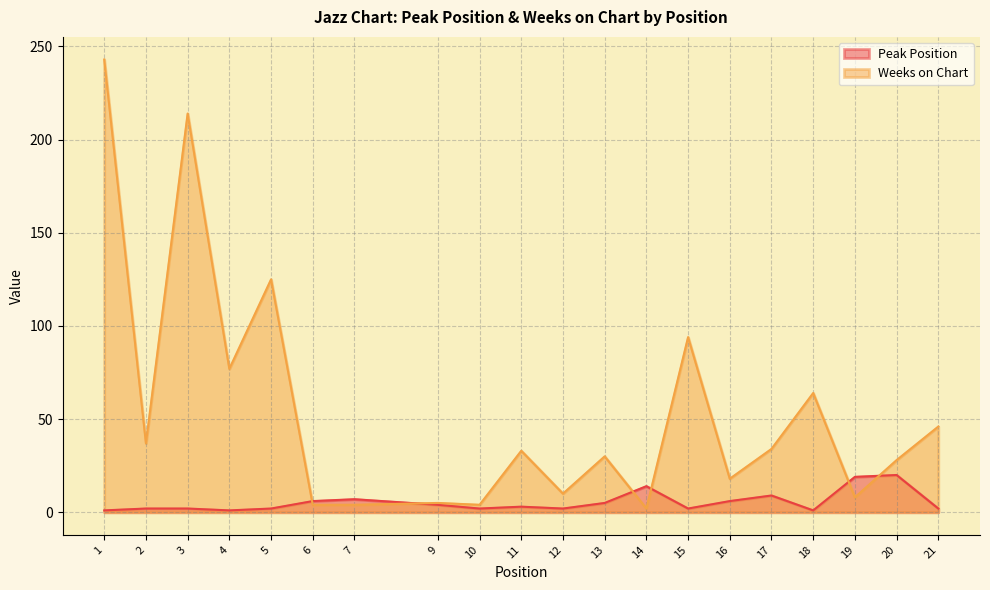

Count the number of categories in the chart.

20